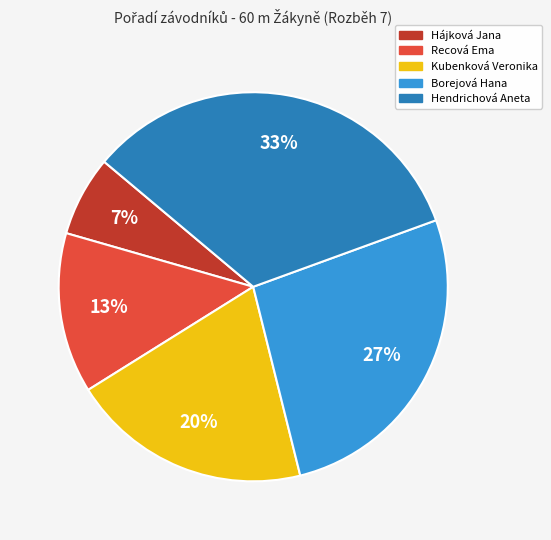

To the nearest percent, what is the difference between the Hendrichová Aneta and Kubenková Veronika slice percentages?

13%